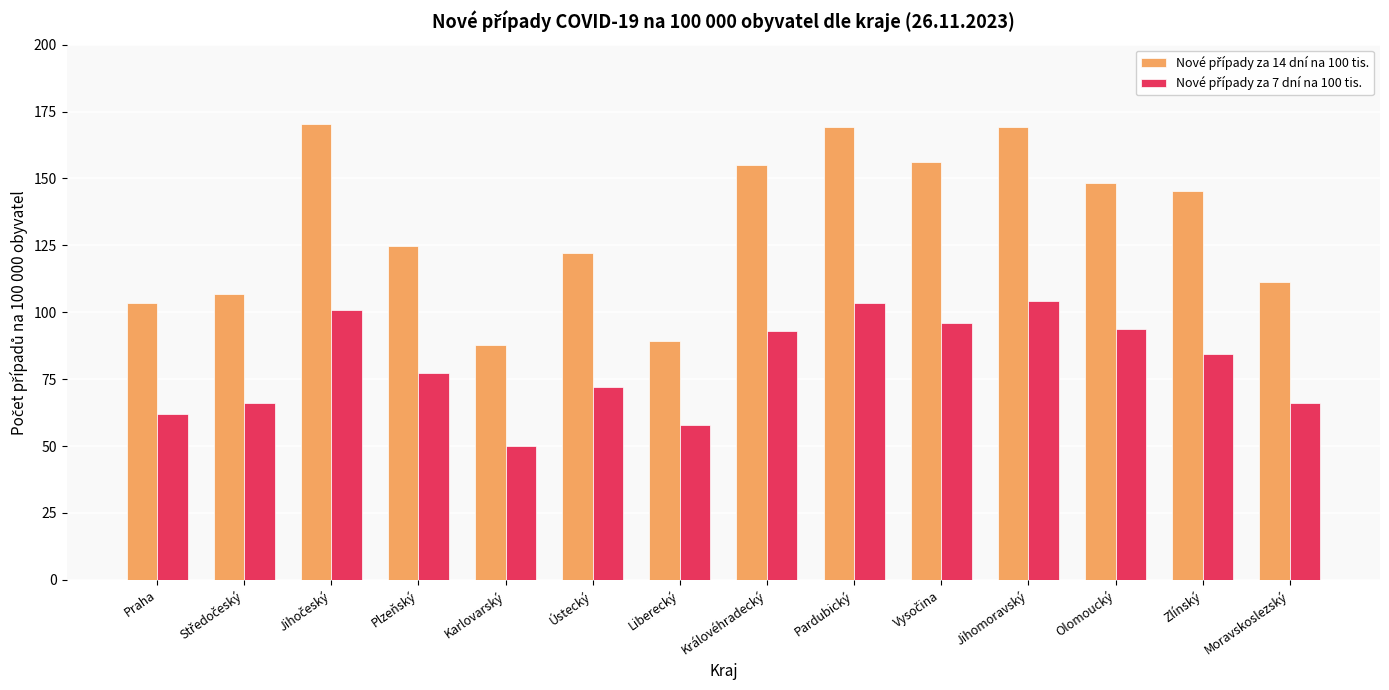

What is the smallest value displayed?

50.1